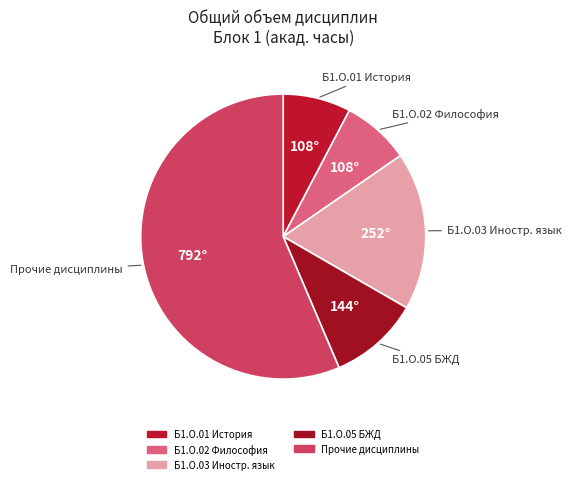

Is there any slice that represents more than half of the pie?

Yes